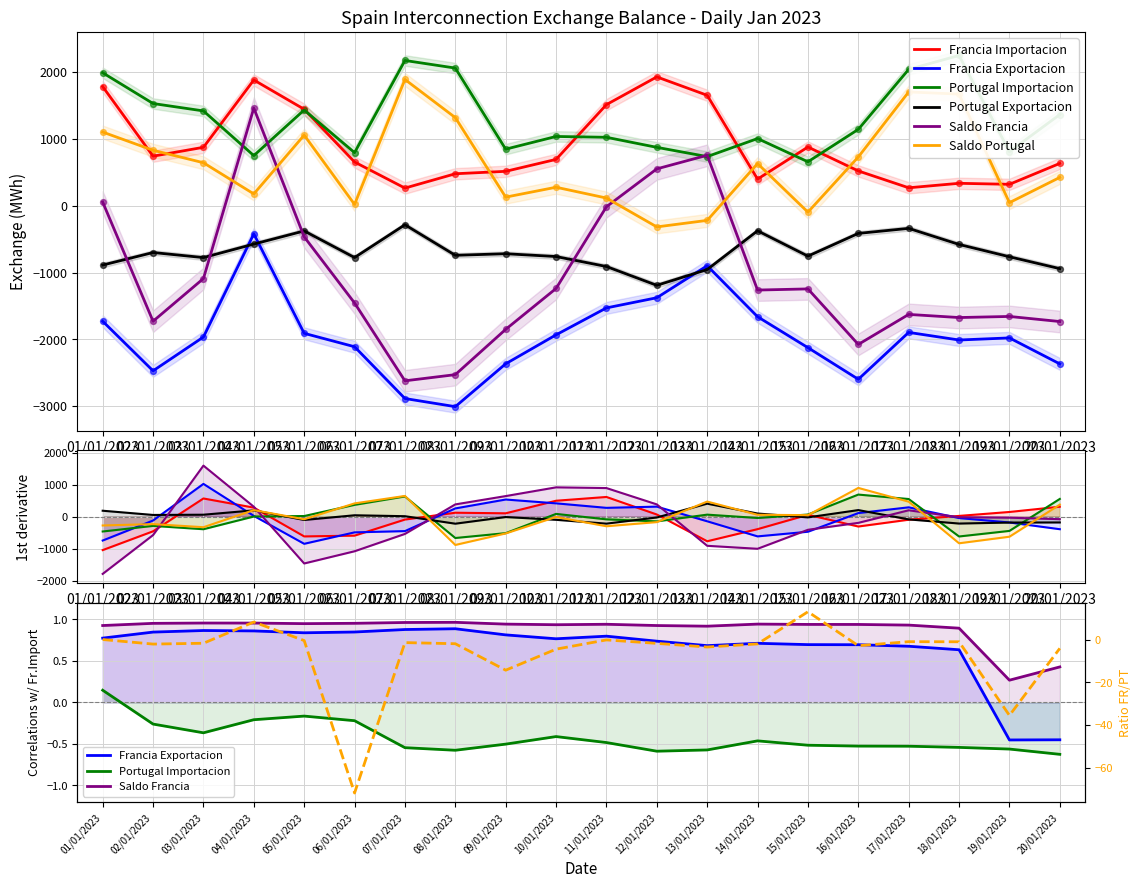

At which category is the sum across all series the highest?

04/01/2023